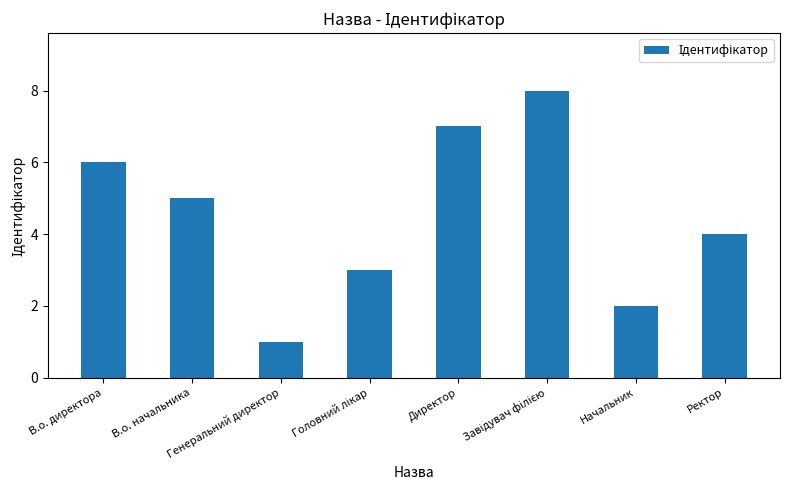

What is the difference between the maximum and minimum values?

7